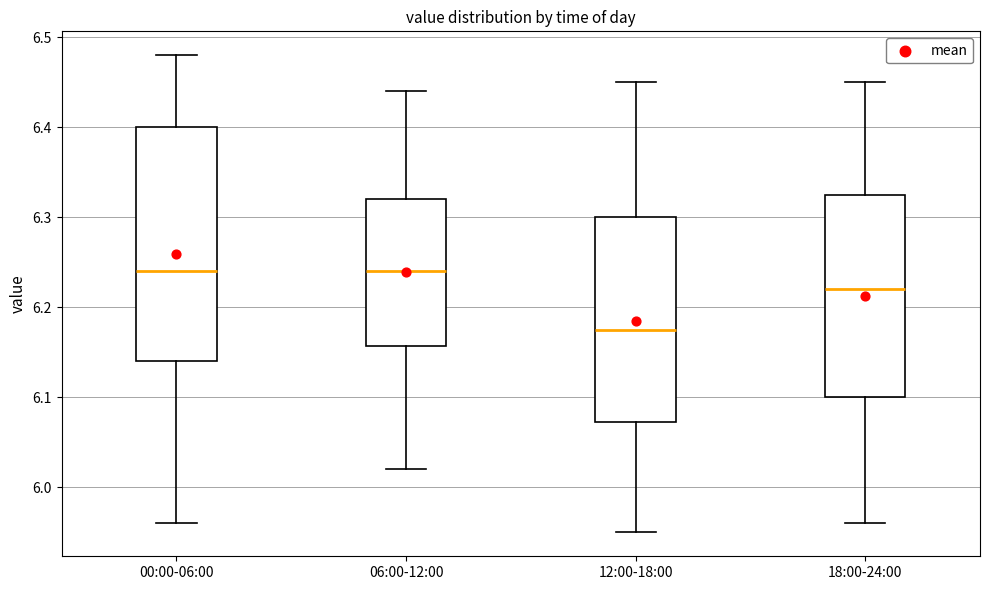

Where does the upper whisker of the box for 18:00-24:00 end on the y-axis? The values are not printed on the chart, so give them approximately, as read against the axis.

6.45